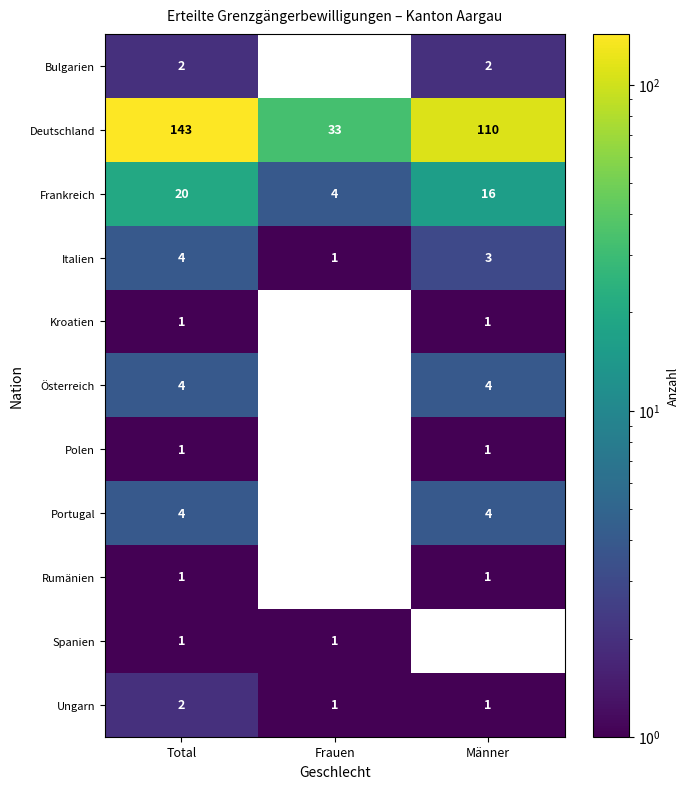

List the labels in order of Deutschland value, smallest first.

Frauen, Männer, Total